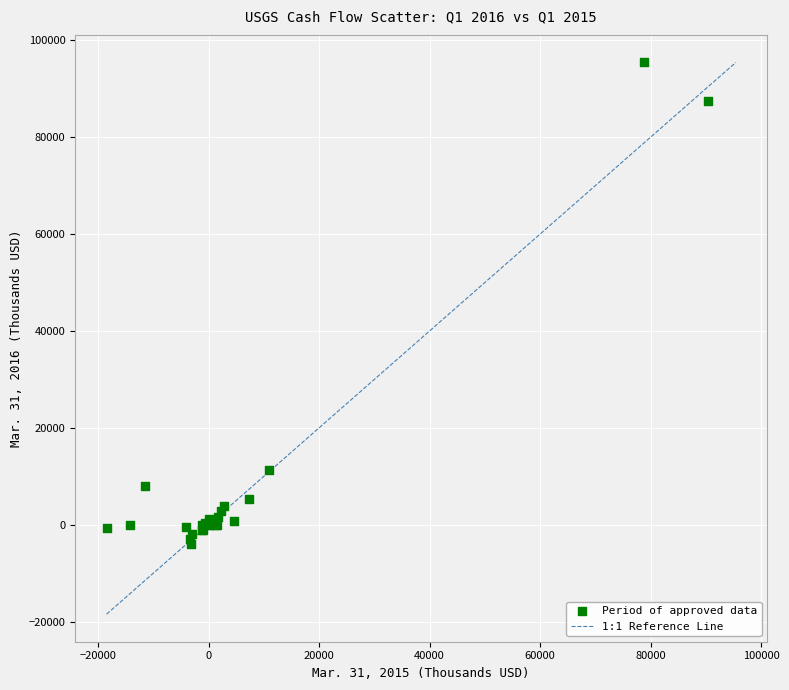

What Y value in the scatter plot is closest to 45719?

11189